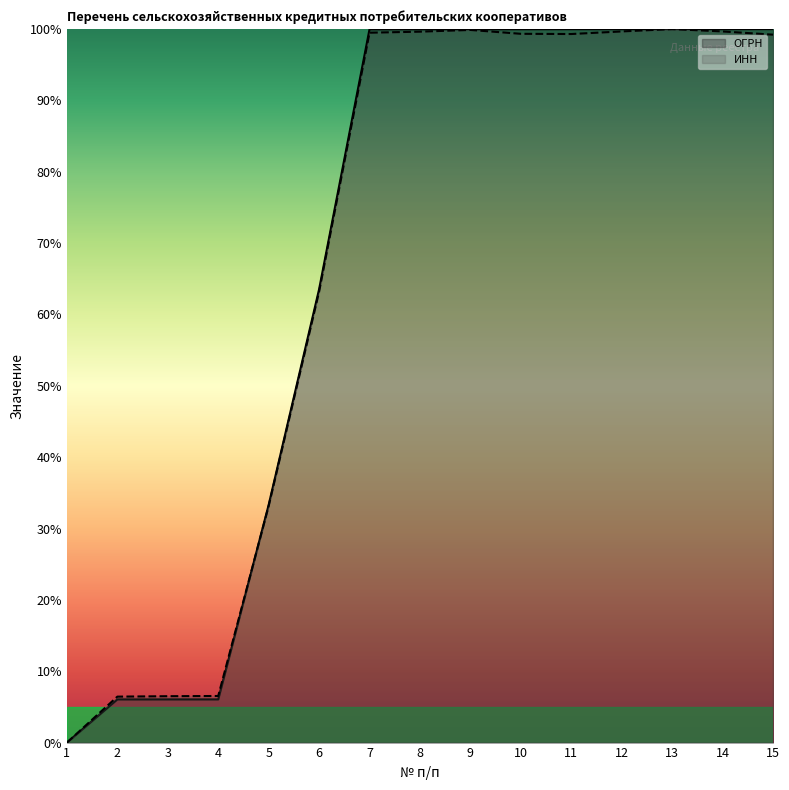

The ОГРН series shows 100.0 at 11. True or false?

True